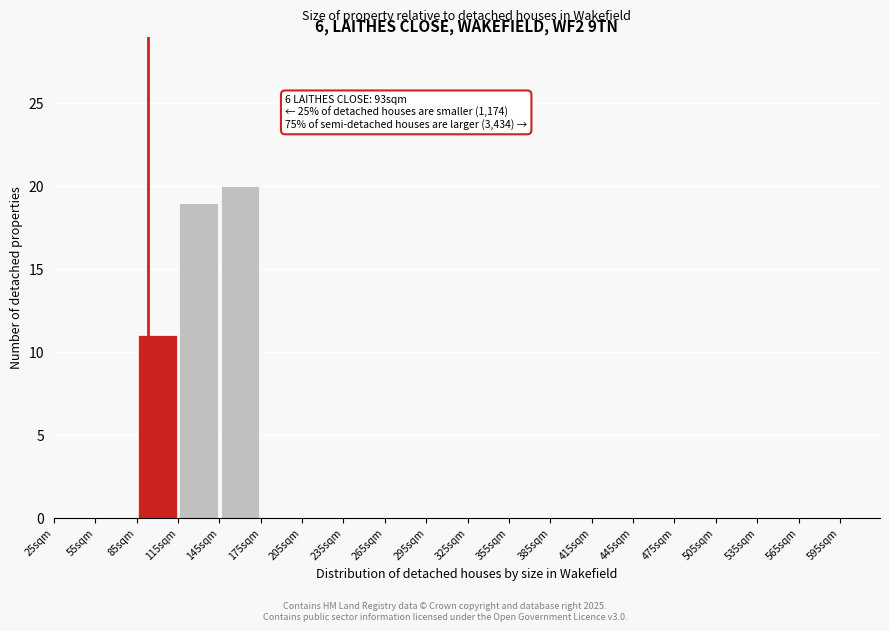

Which range on the x-axis has the tallest bar?

145 to 175